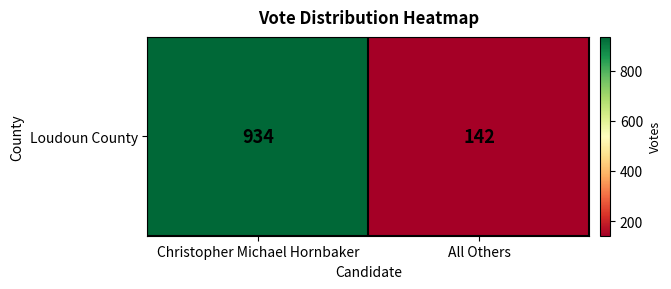

Is it true that the value at Christopher Michael Hornbaker is 1530?

False